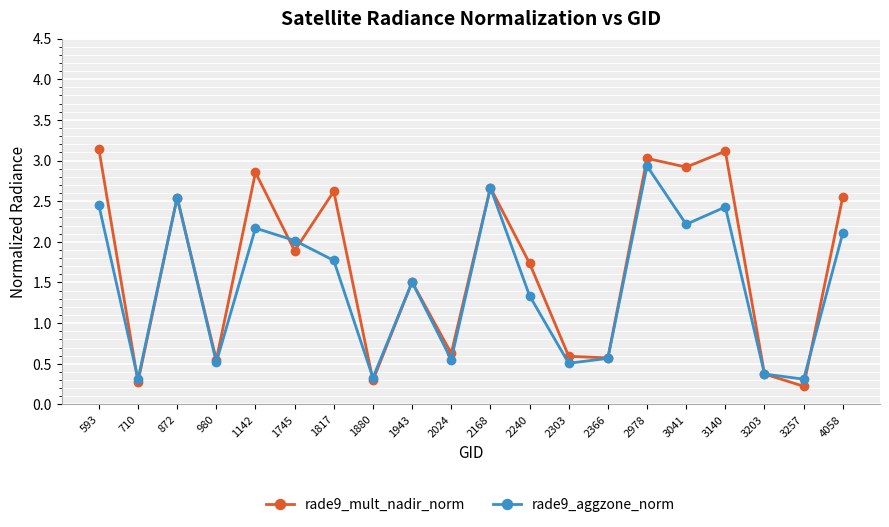

At how many categories does at least one series exceed 1?

12